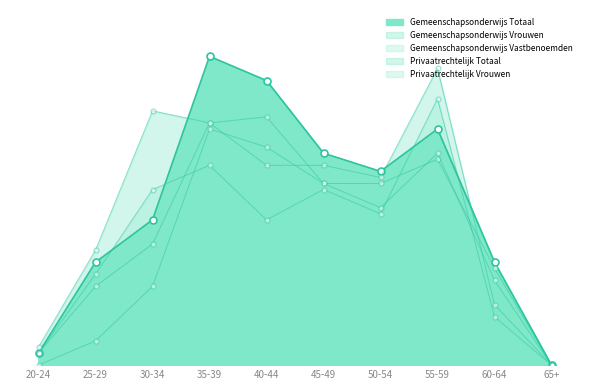

What are all the series names shown in the legend?

Gemeenschapsonderwijs Totaal, Gemeenschapsonderwijs Vrouwen, Gemeenschapsonderwijs Vastbenoemden, Privaatrechtelijk Totaal, Privaatrechtelijk Vrouwen